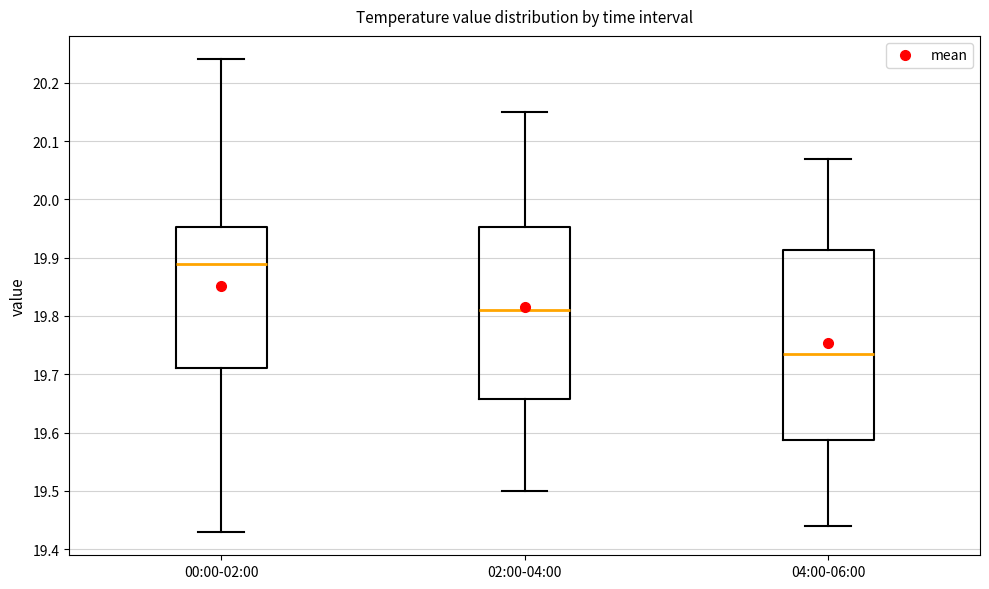

Which box's median line is the highest?

00:00-02:00